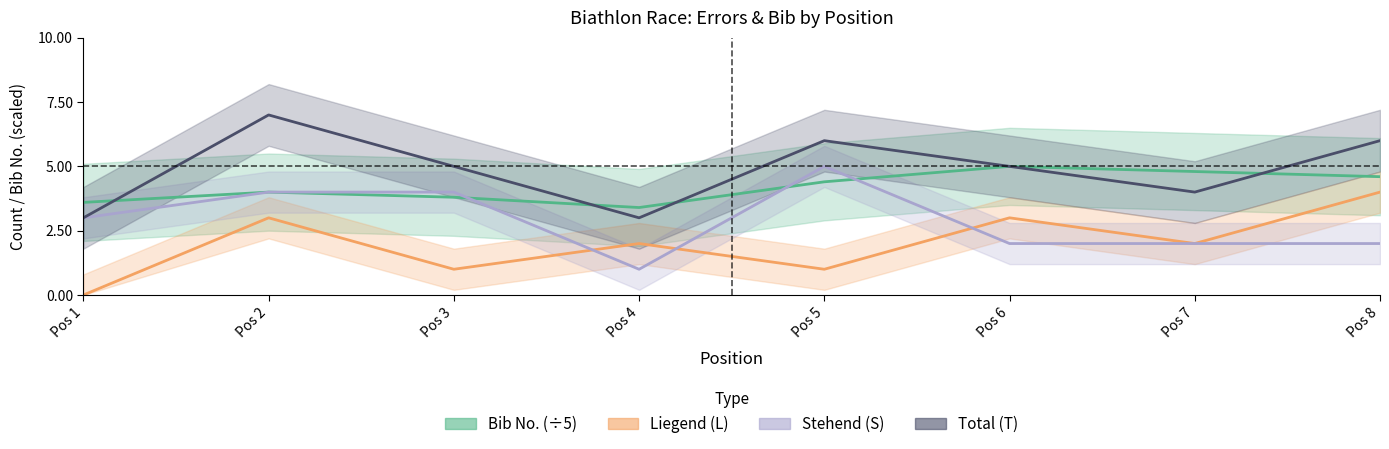

What is the difference between the Bib No. (÷5) values at Pos 3 and Pos 8?

0.8